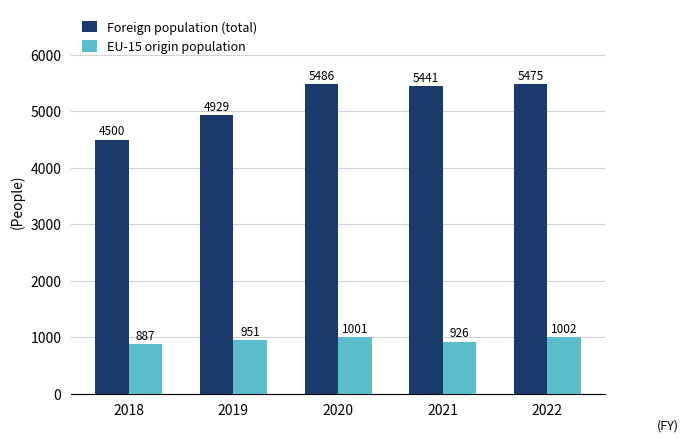

What is the value of the Foreign population (total) bar at the 3rd from the left?

5486